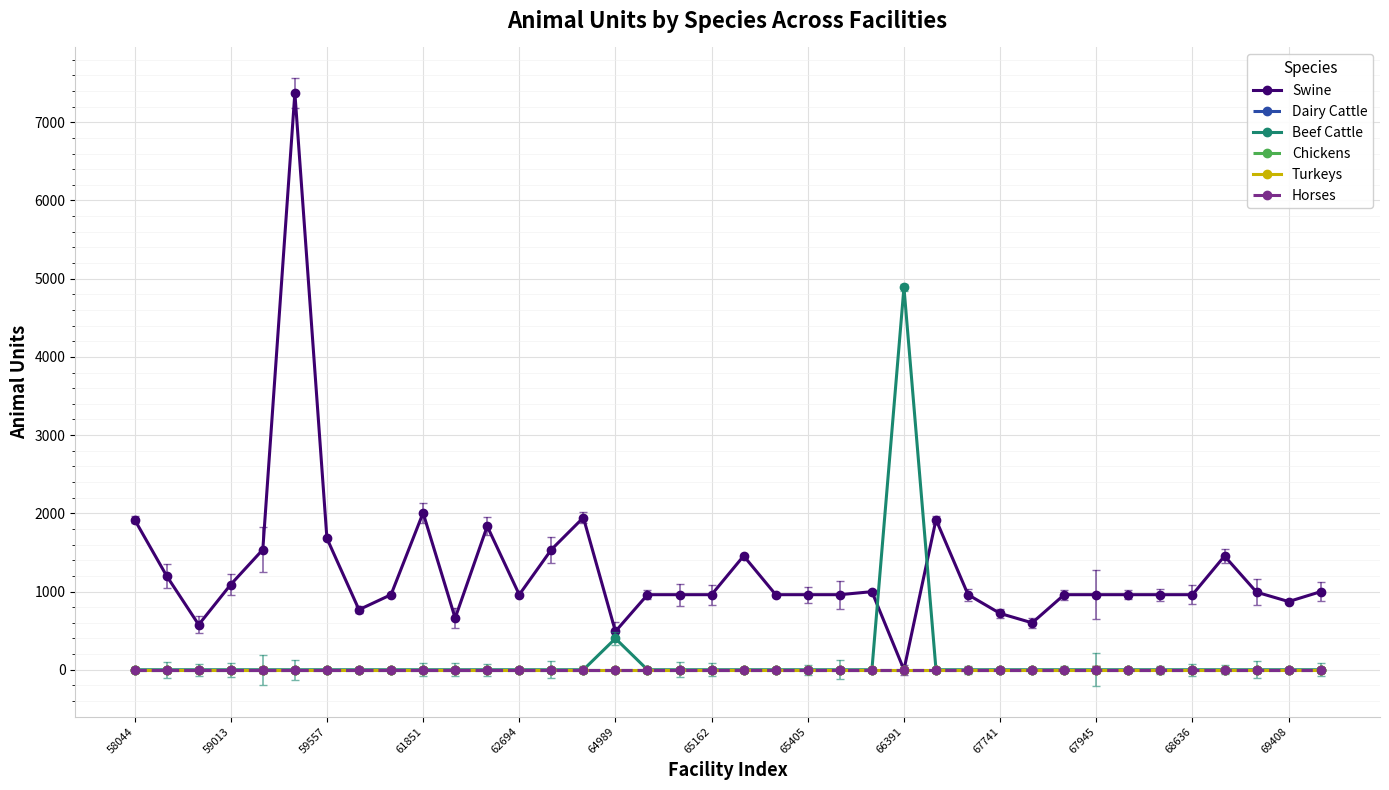

Which category has the lowest value across all series?

66391